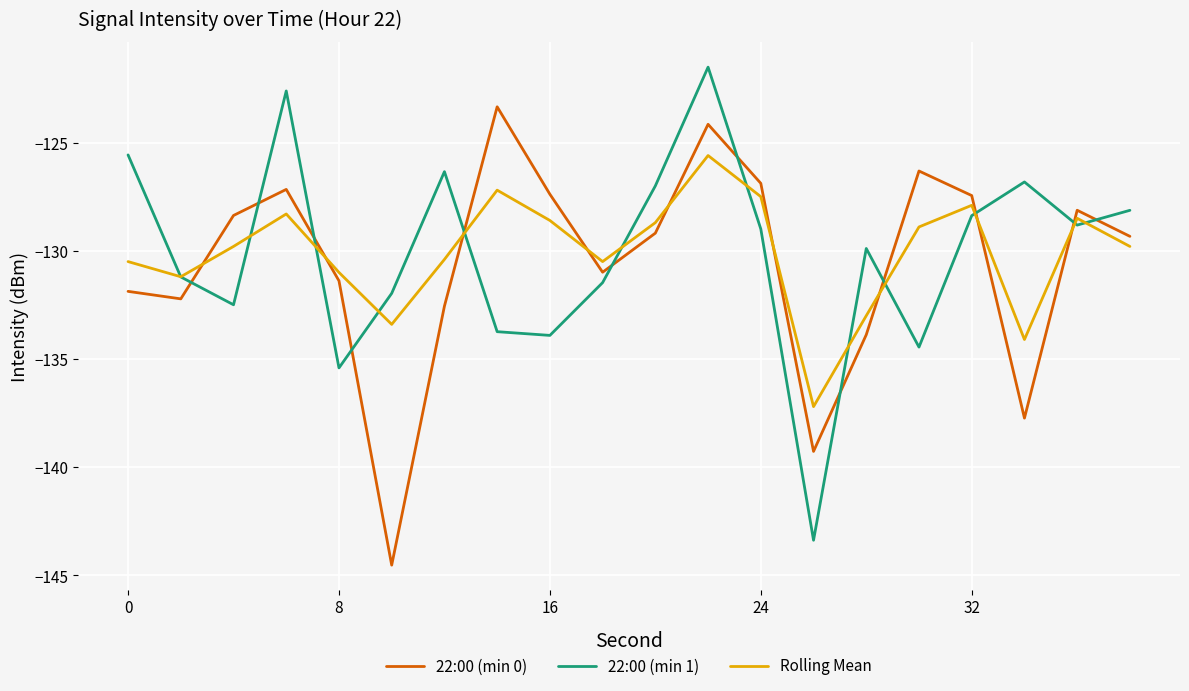

Does the chart display data point markers on the line(s)?

No